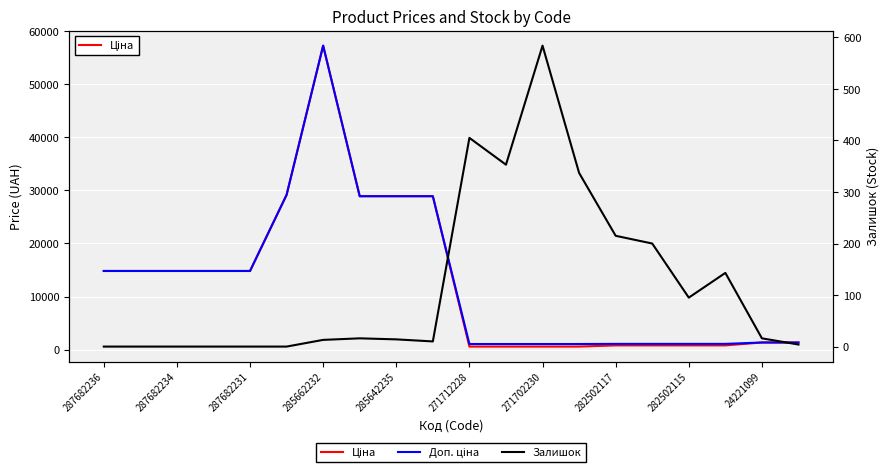

Which category has the lowest value across all series?

287682236